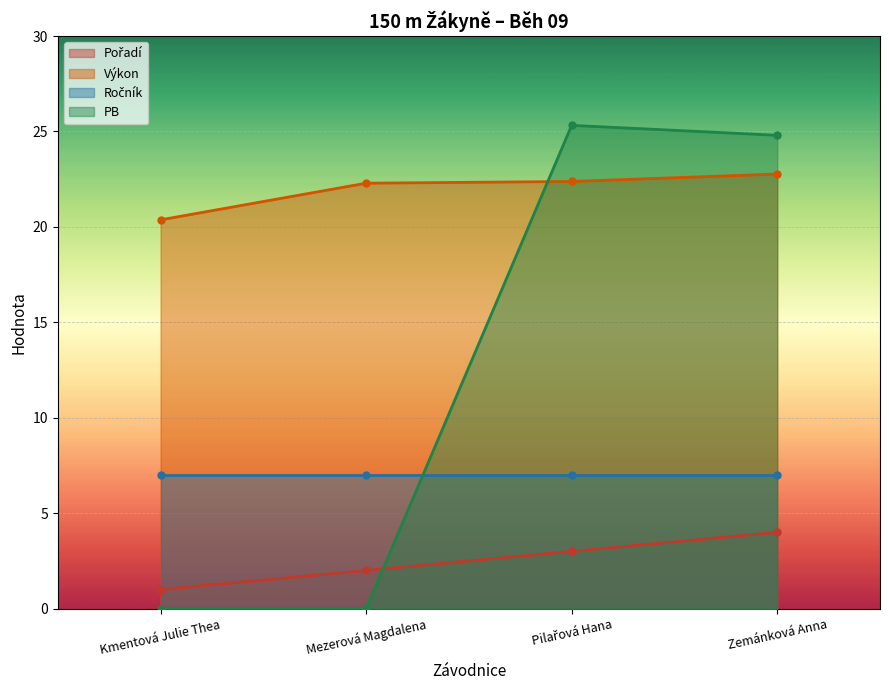

Is the value of Výkon at Pilařová Hana greater than the value of Pořadí at Zemánková Anna?

Yes